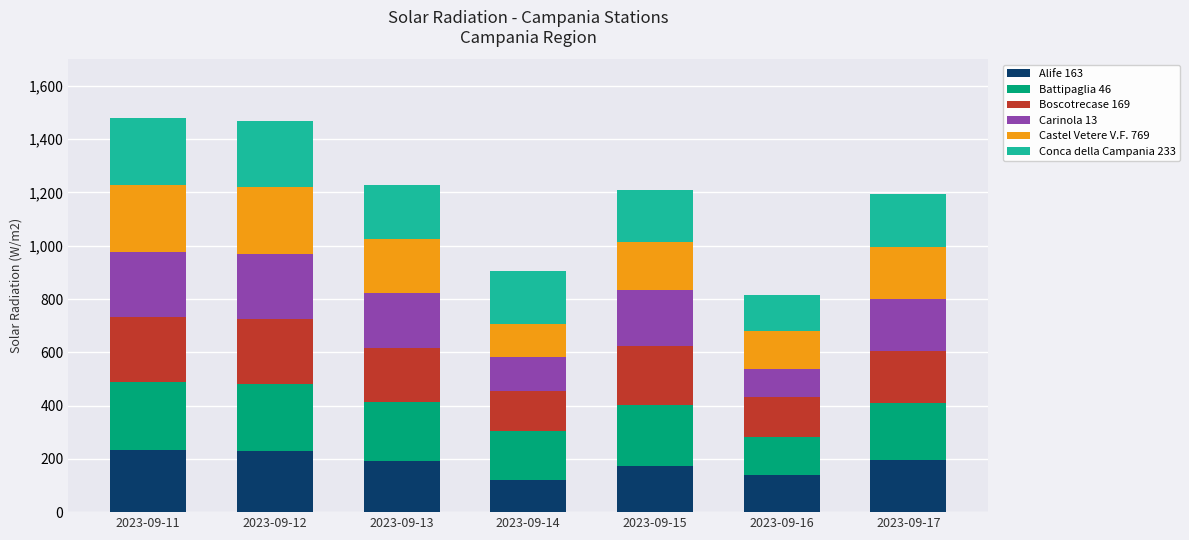

What is the maximum value for Alife 163?

233.0